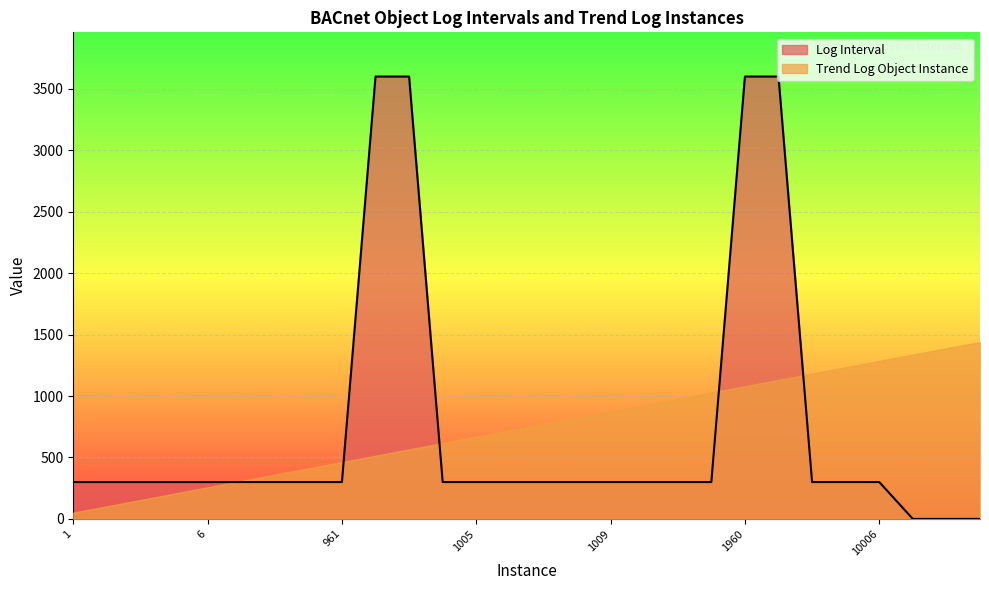

List the labels in order of value, smallest first.

5079, 5080, 5081, 1, 2, 3, 5, 6, 9, 22, 960, 961, 990, 1005, 2005, 1006, 2006, 1009, 2009, 1017, 2017, 1964, 2964, 10006, 966, 967, 1960, 2960